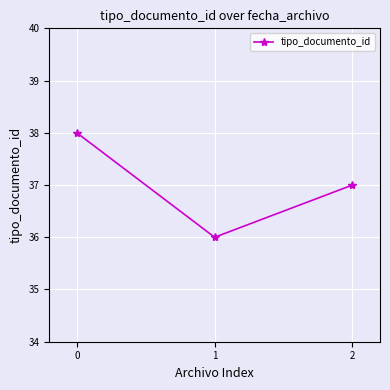

What is the average value?

37